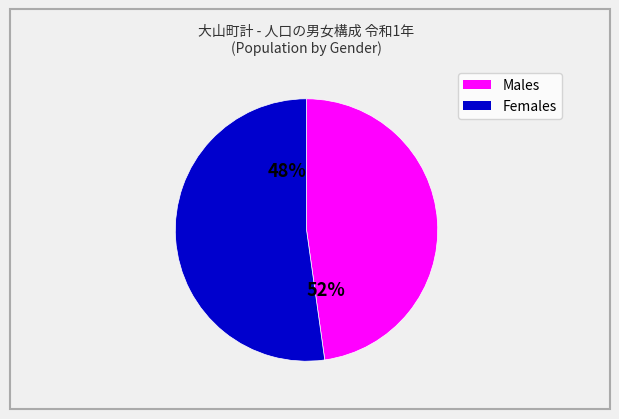

Rank the series by their average value, from highest to lowest.

Females, Males